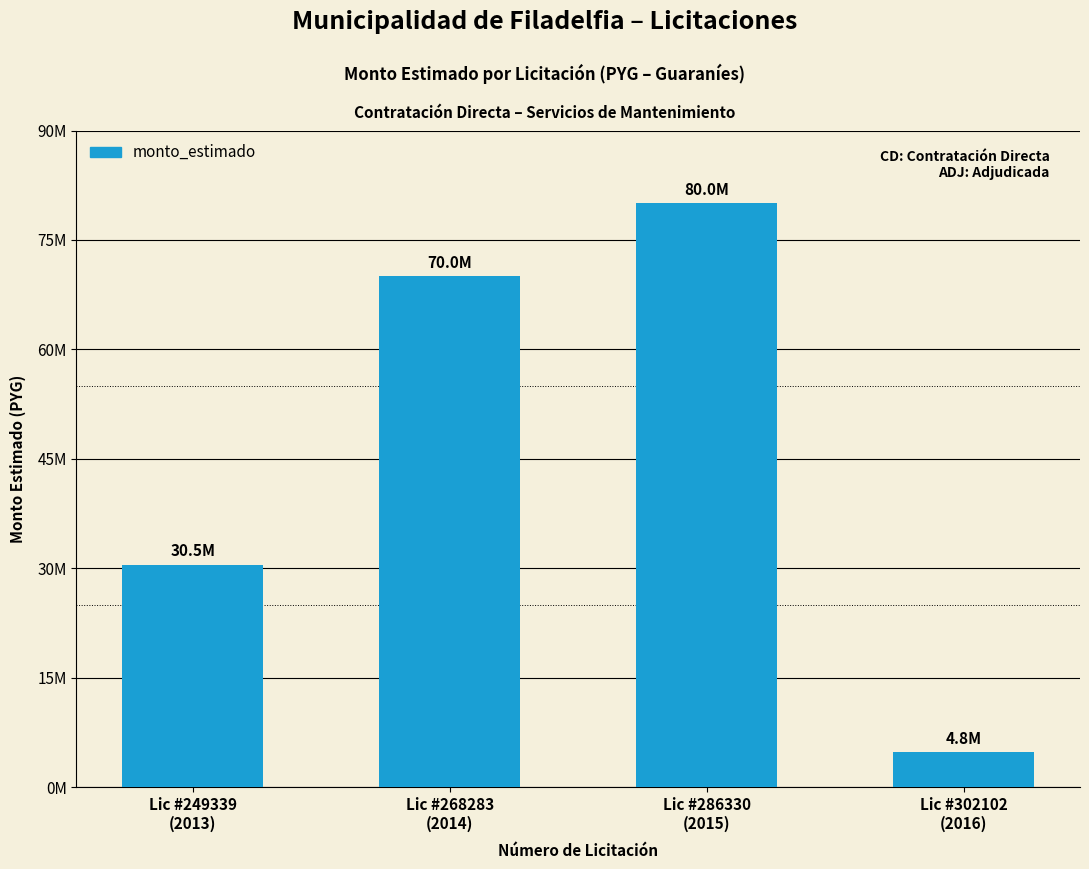

What is the smallest value displayed?

4830000